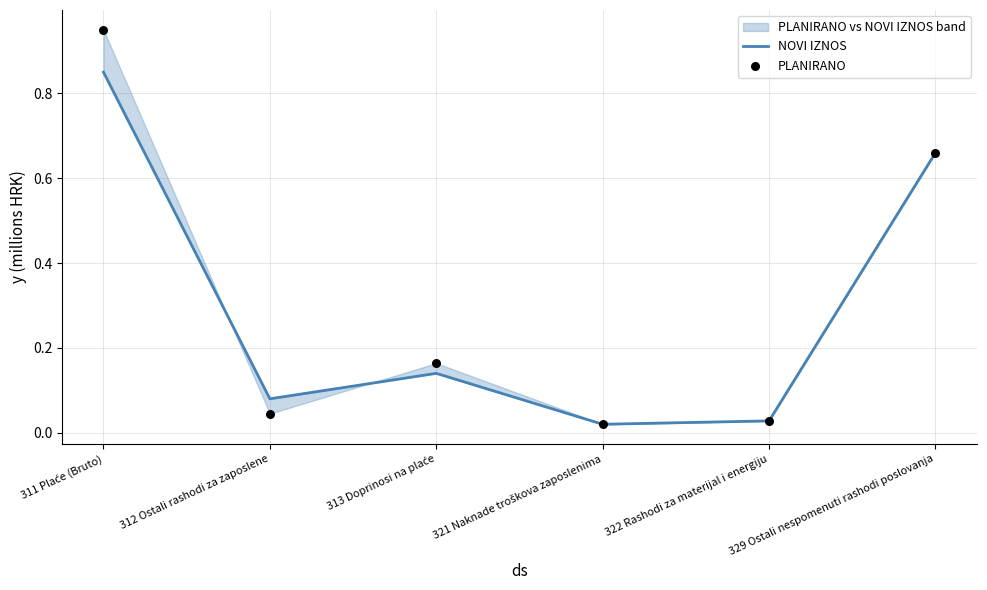

Which series has the largest Y range (max minus min)?

PLANIRANO